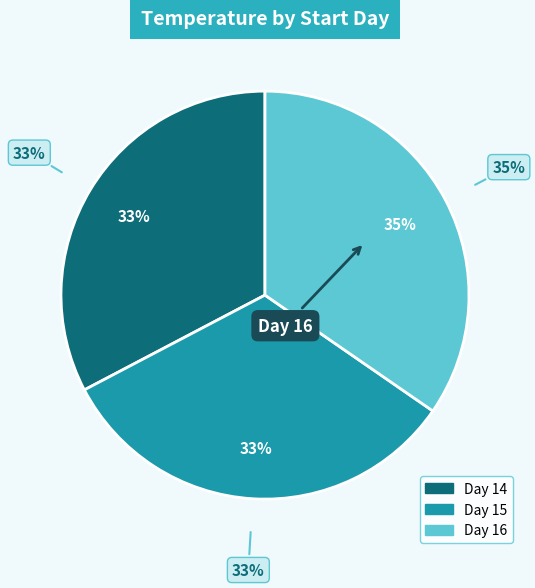

Rank the categories by value from lowest to highest.

14, 15, 16